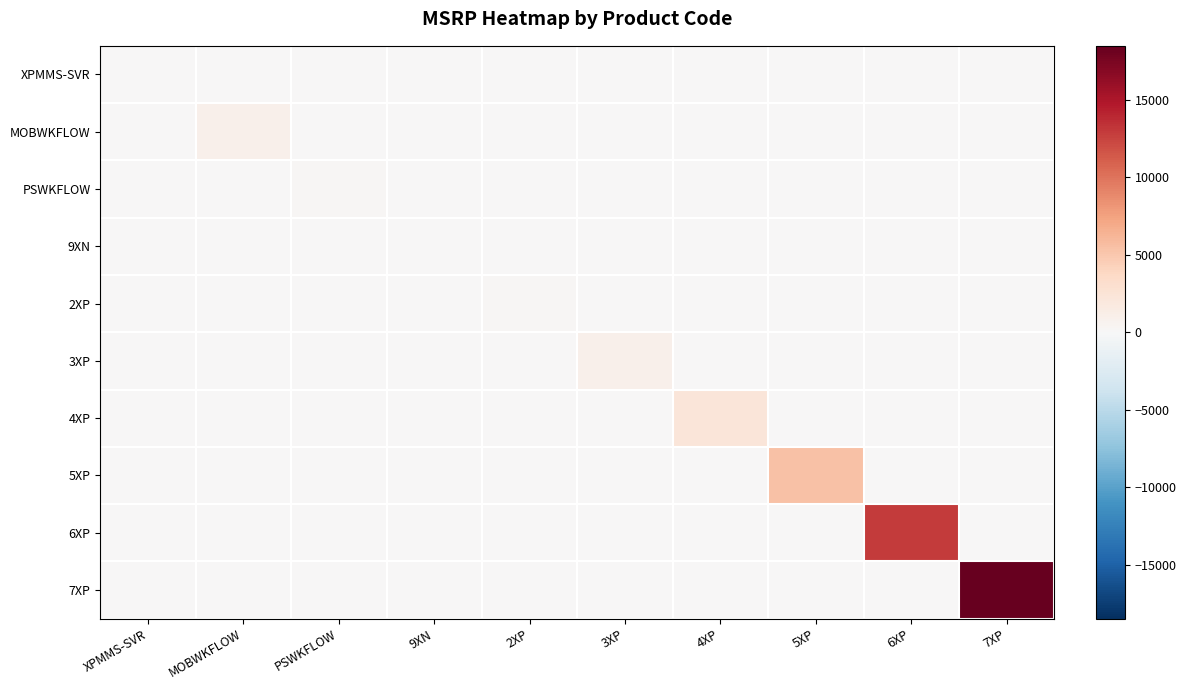

List the series in order of their peak value, highest first.

7XP, 6XP, 5XP, 4XP, 3XP, MOBWKFLOW, 2XP, PSWKFLOW, 9XN, XPMMS-SVR